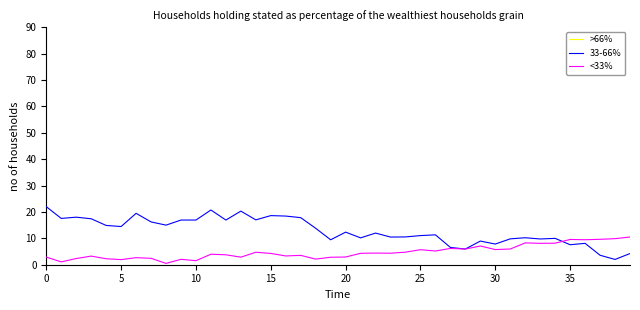

What is the highest value of the >66% series?

1012.1